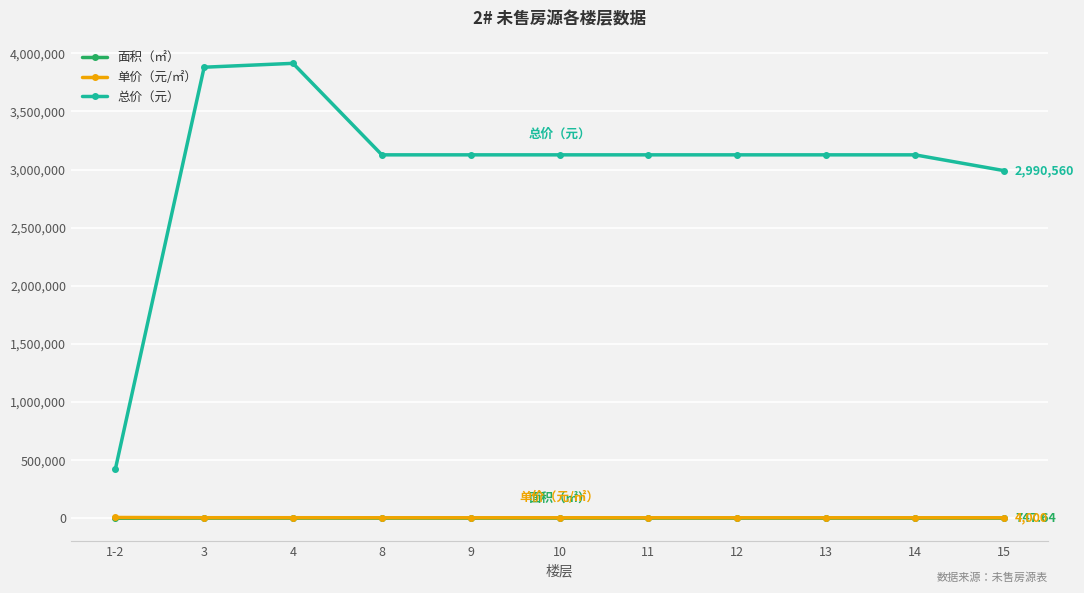

What is the minimum value for 总价（元）?

419445.0